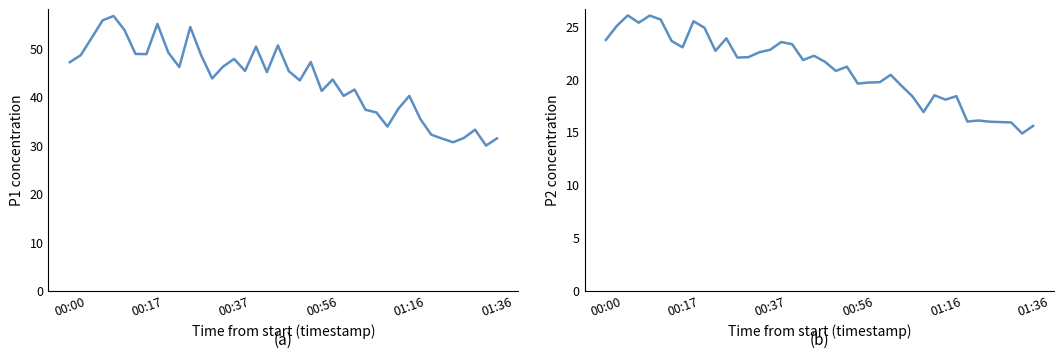

What is the minimum value shown in the chart?

14.8